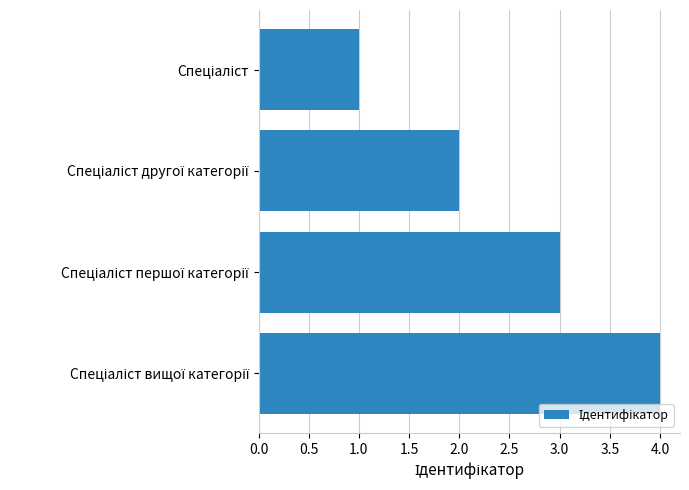

What is the greatest value displayed?

4